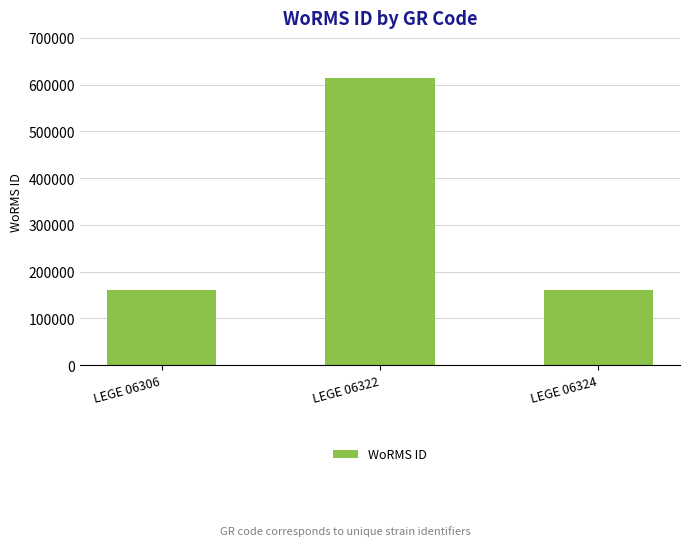

At which category does the chart reach its peak across all series?

LEGE 06322